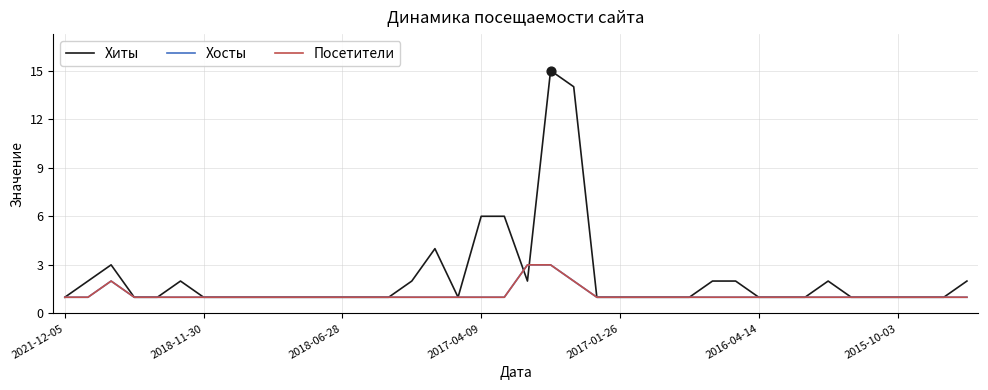

What are all the series names shown in the legend?

Хиты, Хосты, Посетители